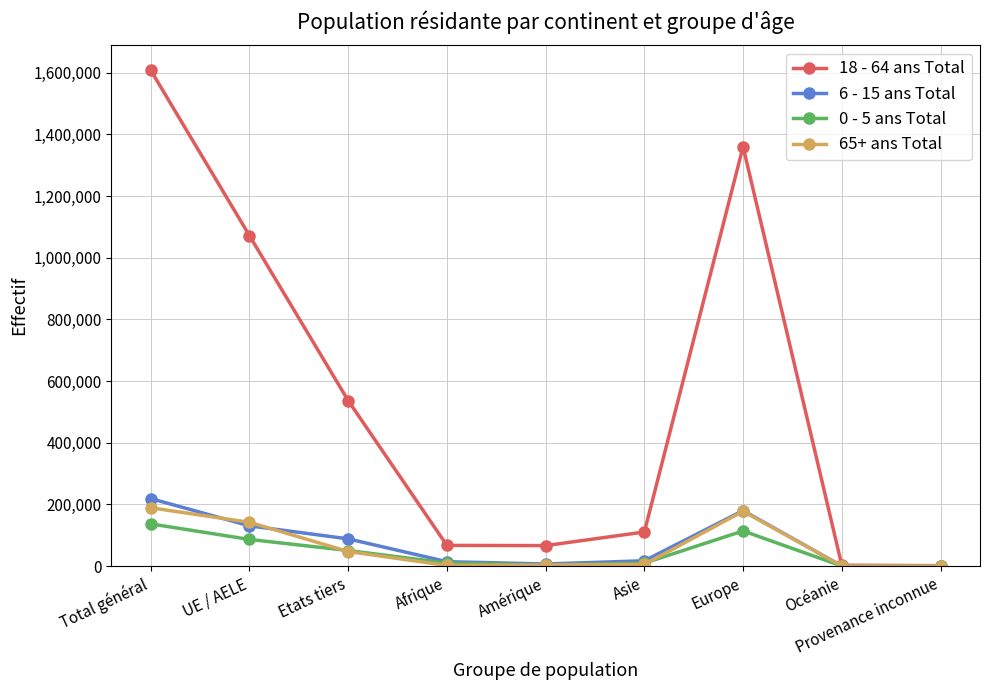

True or false: 6 - 15 ans Total has more than 2 interior local peaks.

False